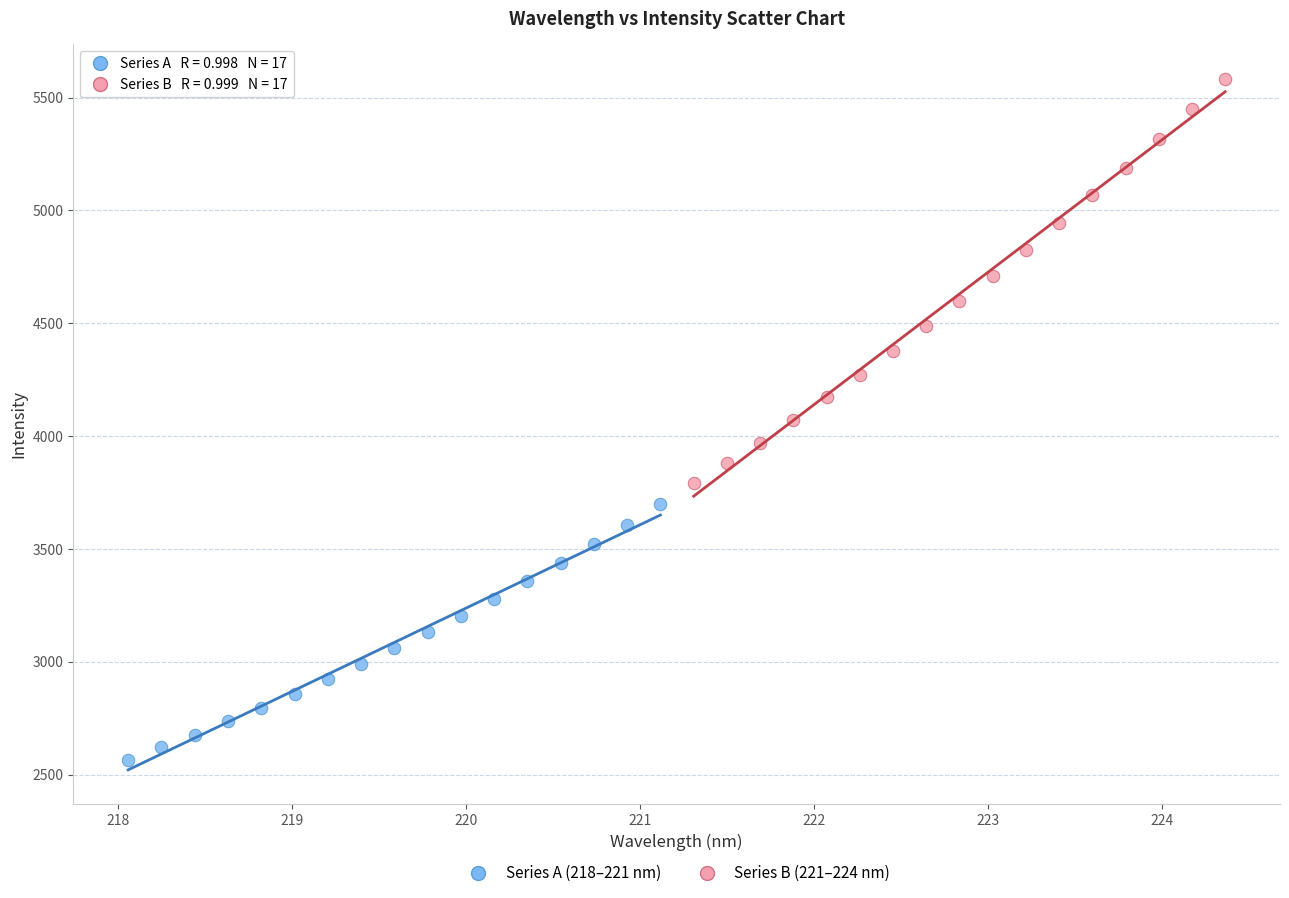

Which series has the widest spread of Y values?

Series B (221–224 nm)